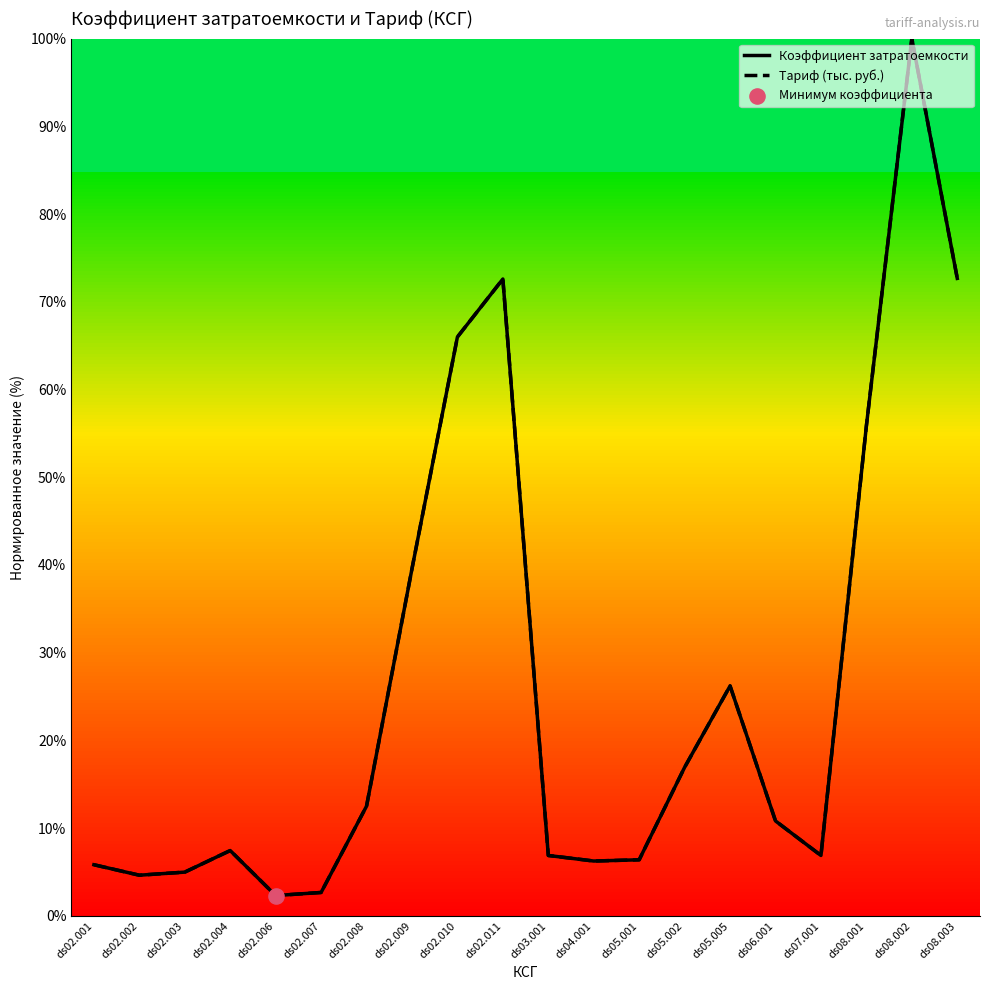

Which series has the largest total across all categories?

Коэффициент затратоемкости